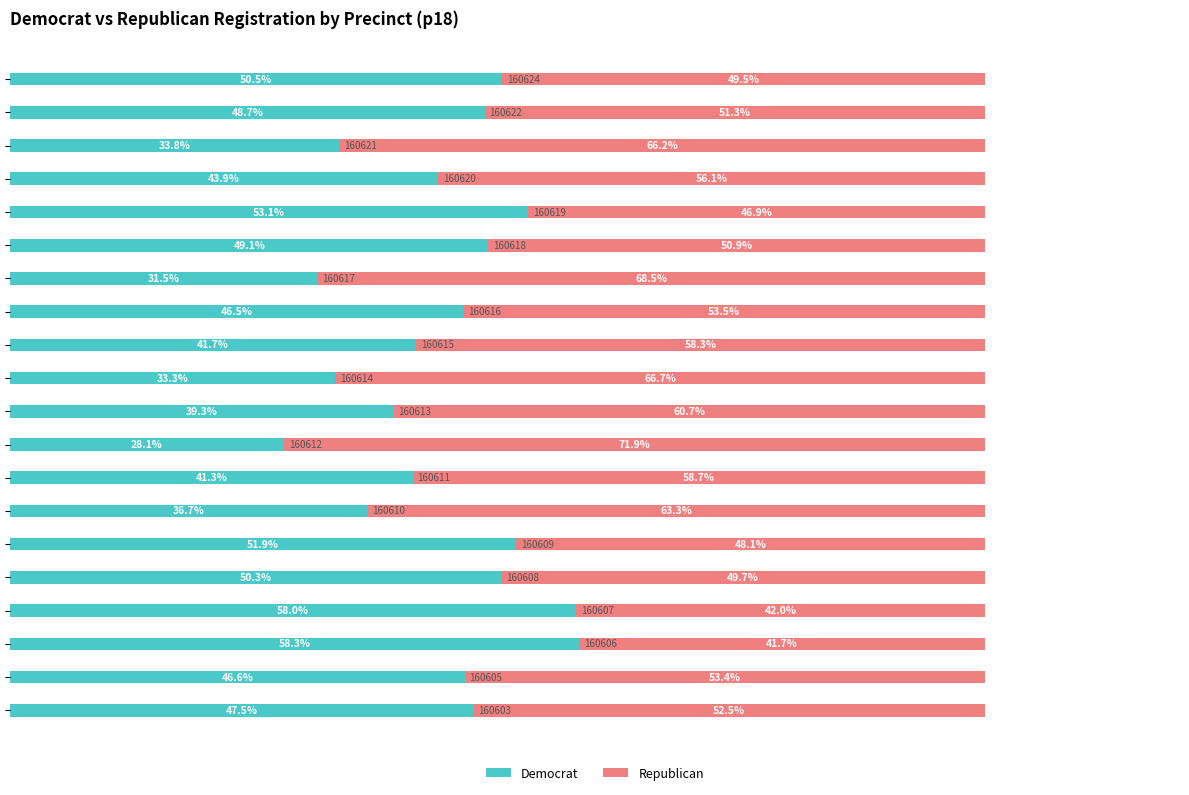

List the series in order of their peak value, lowest first.

Democrat, Republican